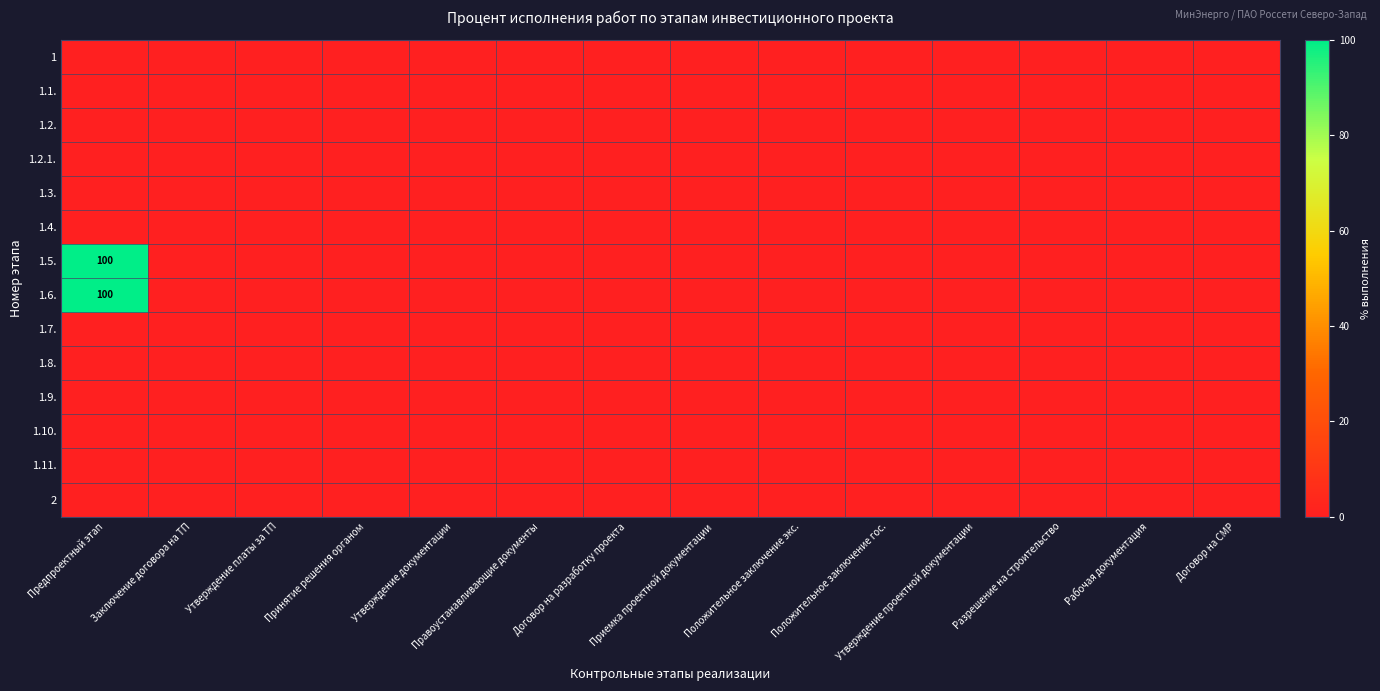

Rank the series by their maximum value, from highest to lowest.

1.5., 1.6., 1, 1.1., 1.2., 1.2.1., 1.3., 1.4., 1.7., 1.8., 1.9., 1.10., 1.11., 2